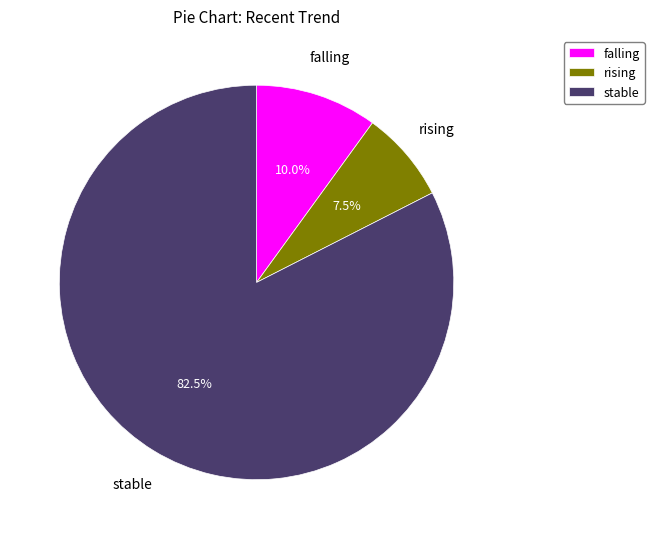

Does rising represent more than half of the total?

No